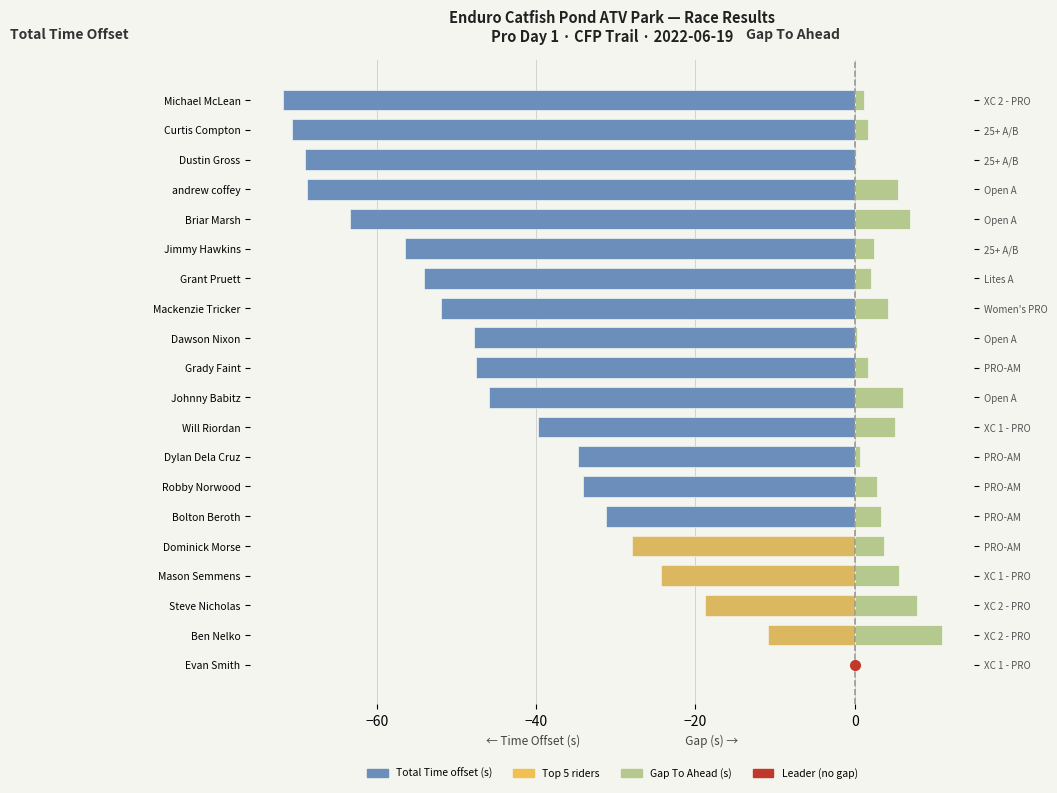

List the series in order of their peak value, highest first.

Gap To Ahead (s), Total Time (offset from leader)